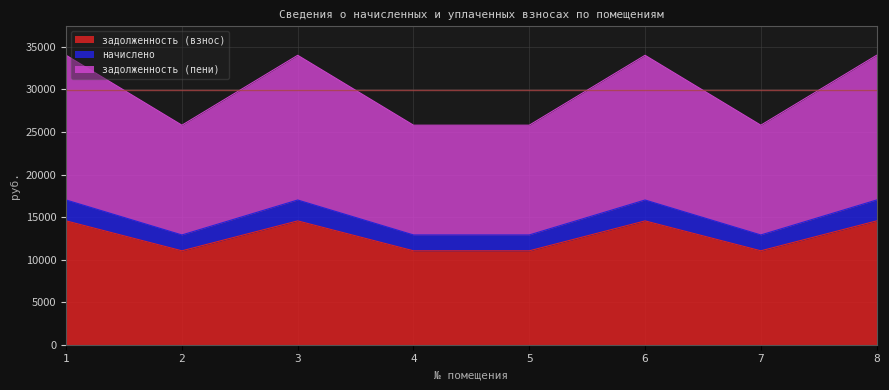

Does the chart display data point markers on the line(s)?

No